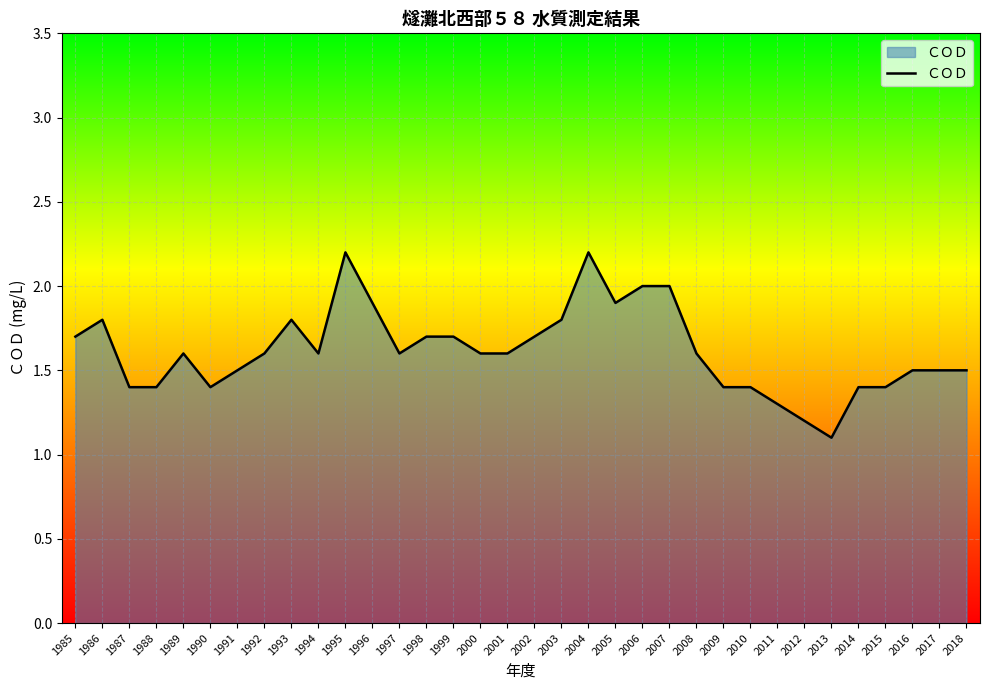

What is the ratio of the value at 2006 to the value at 1998?

1.2